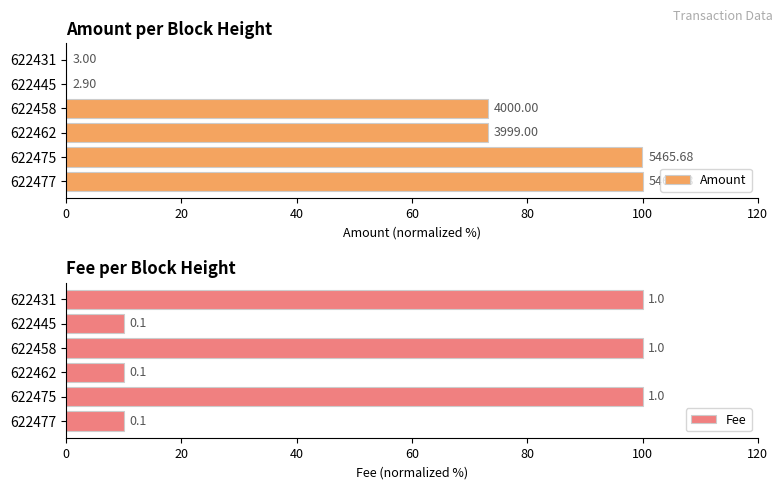

Is the value of Amount at 622462 greater than the value of Fee at 622475?

No